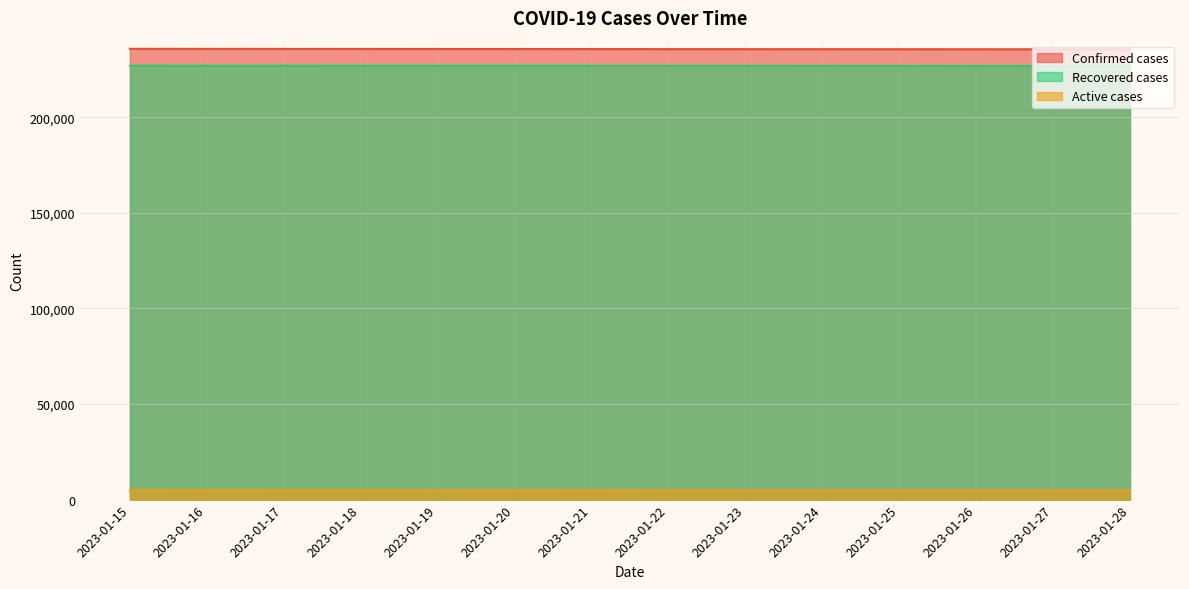

Where does the Active cases series first go above 4740?

2023-01-15